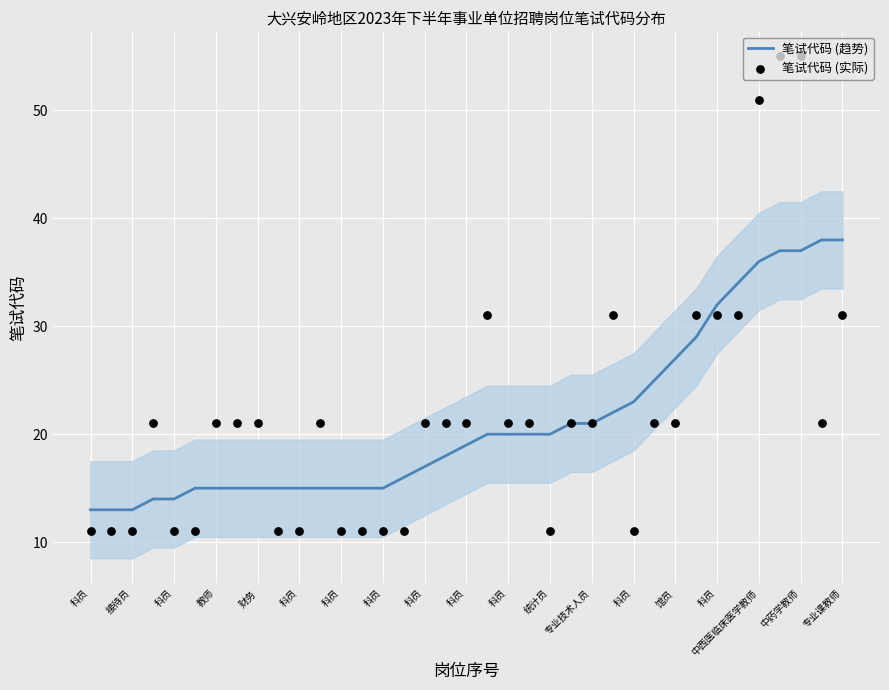

At how many categories does at least one series exceed 12?

37